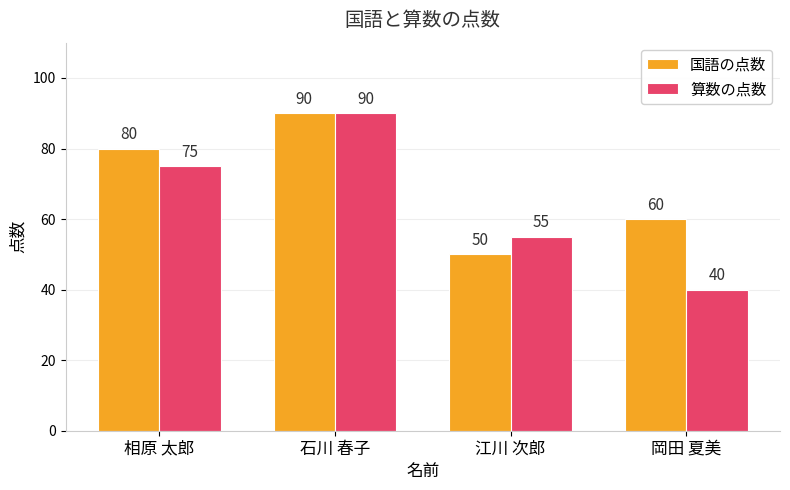

What is the difference between the 算数の点数 values at 相原 太郎 and 江川 次郎?

20